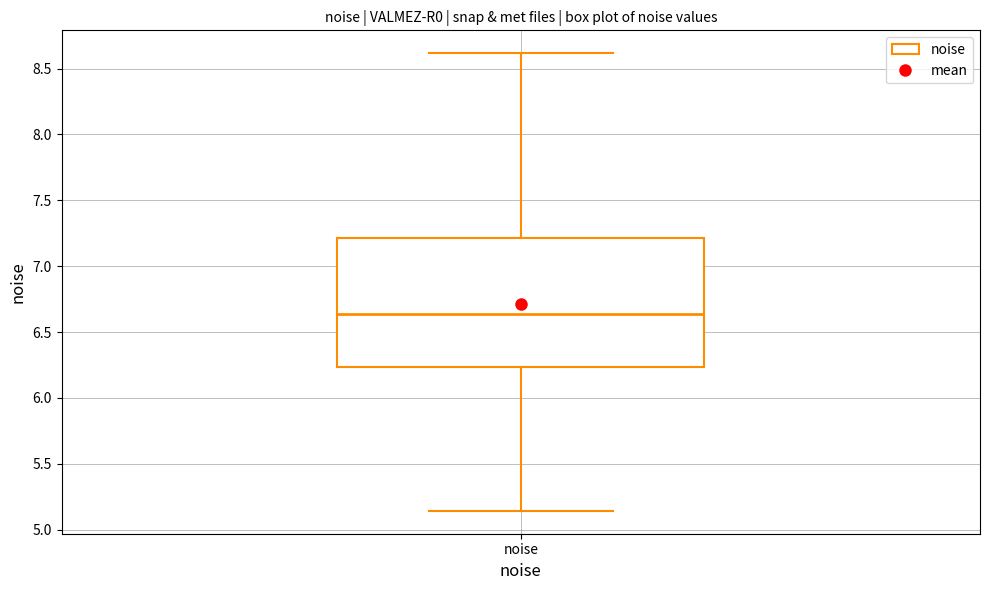

Transcribe this box plot: give where the median line is, the range the box spans, and where the two whiskers end, as read against the y-axis. The values are not printed on the chart, so give them approximately, as read against the axis.

median 6.65, box 6.25 to 7.20, whiskers 5.15 to 8.60